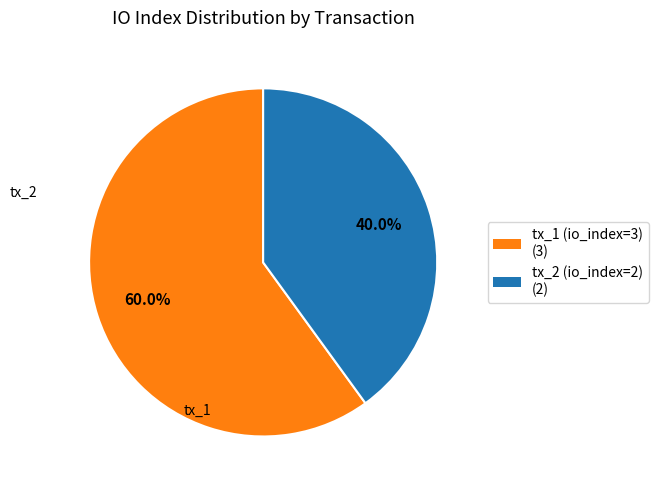

Combined, what portion of the pie is tx_1 (io_index=3) (3) and tx_2 (io_index=2) (2)?

100.0%